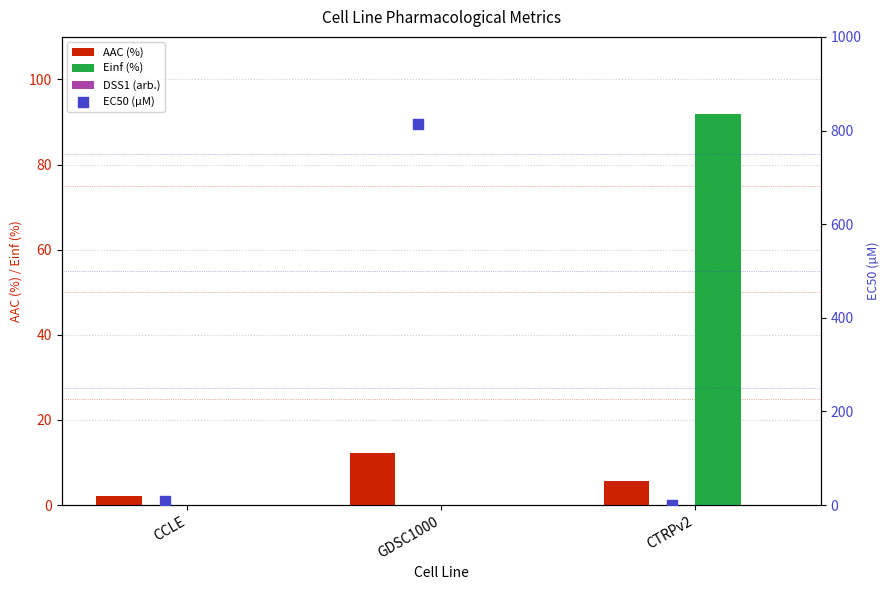

At which label does AAC (%) reach its peak?

GDSC1000